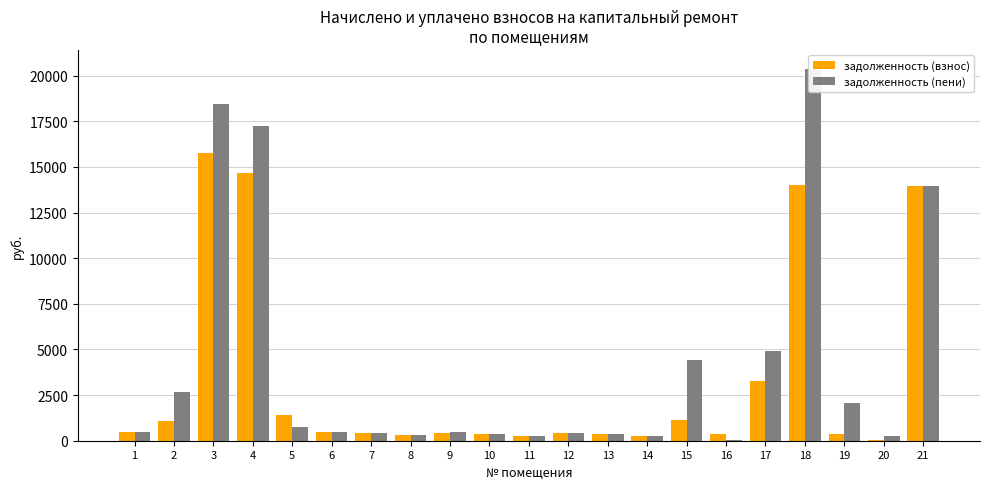

Reading left to right, what are all the values shown in this chart?

задолженность (взнос): 452.1	1101.3	15763.2	14668.6	1417.1	476.8	435.1	305.3	435.3	388.6	283.8	407.7	353.4	282.8	1115.4	389.4	3282.5	13996.8	353.0	17.4	13977.6
задолженность (пени): 452.1	2685.7	18423.2	17270.3	731.4	476.8	435.1	305.3	491.6	388.6	284.2	407.7	353.4	282.8	4400.8	14.7	4918.7	20392.2	2055.1	284.6	13977.6